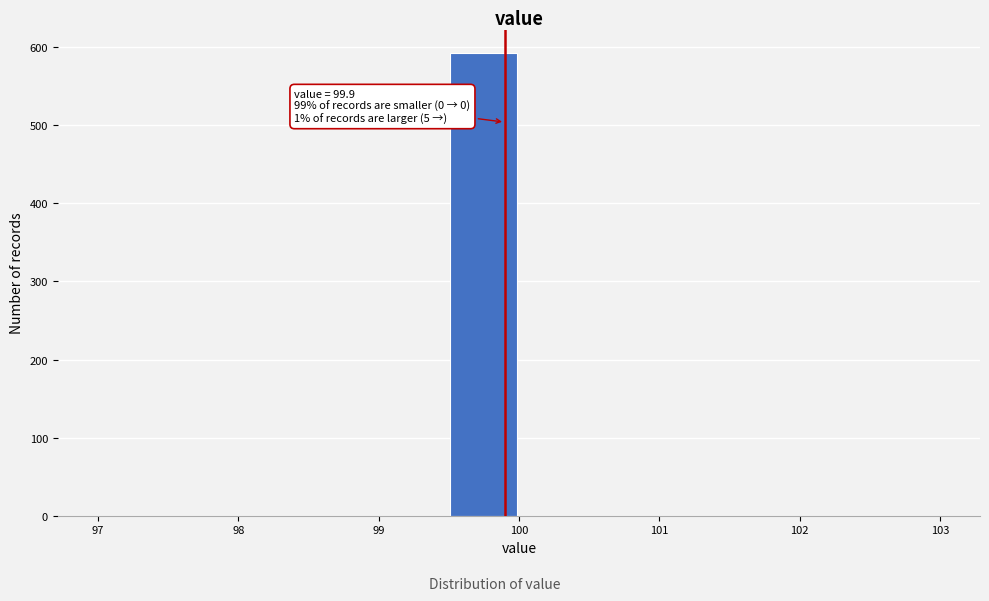

Which range on the x-axis has the tallest bar?

99.5 to 100.0